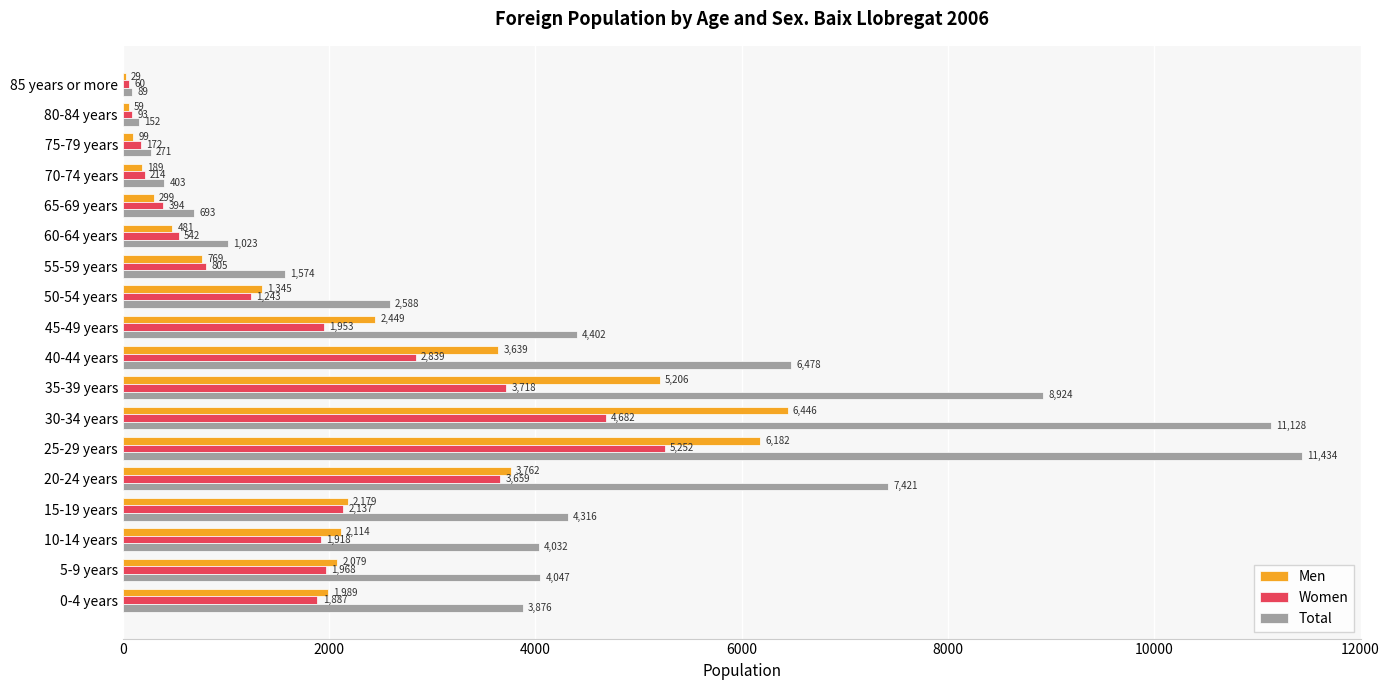

At which category is the sum across all series the highest?

25-29 years